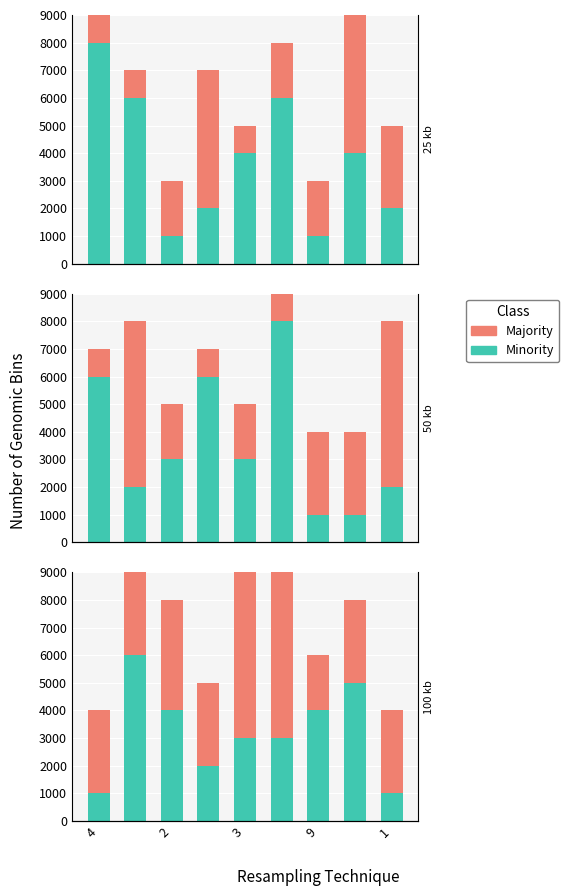

The Majority series shows 4751 at 3. True or false?

False